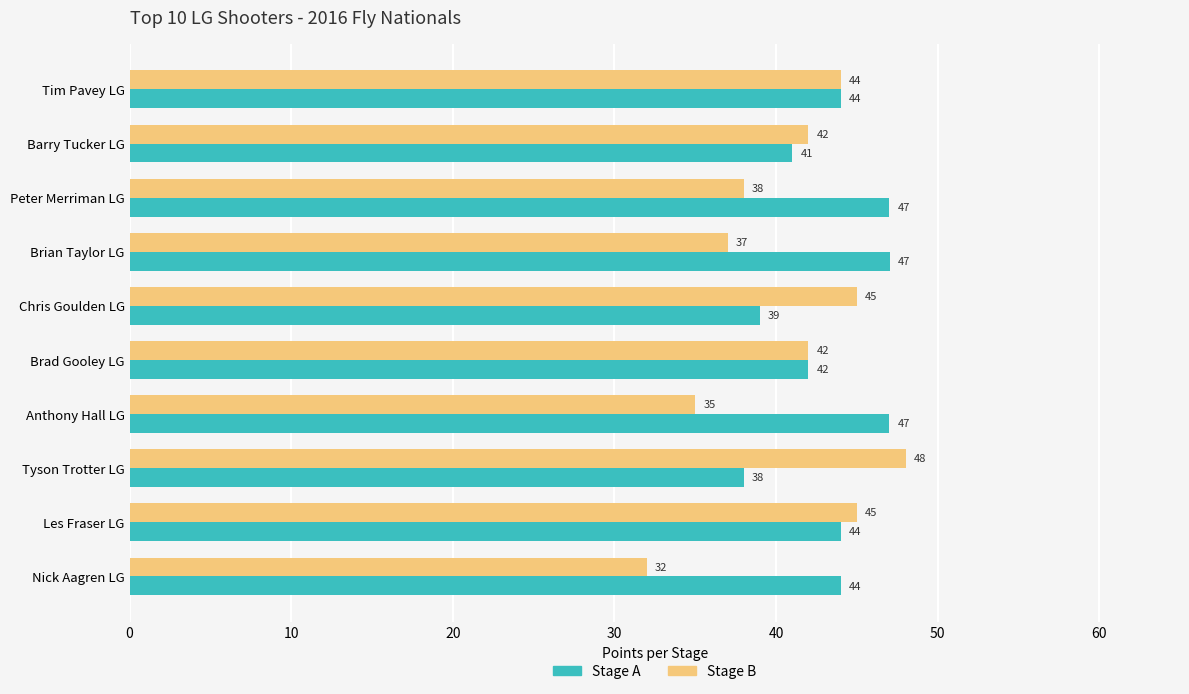

What is the difference between the highest and lowest values at Brian Taylor LG?

10.0